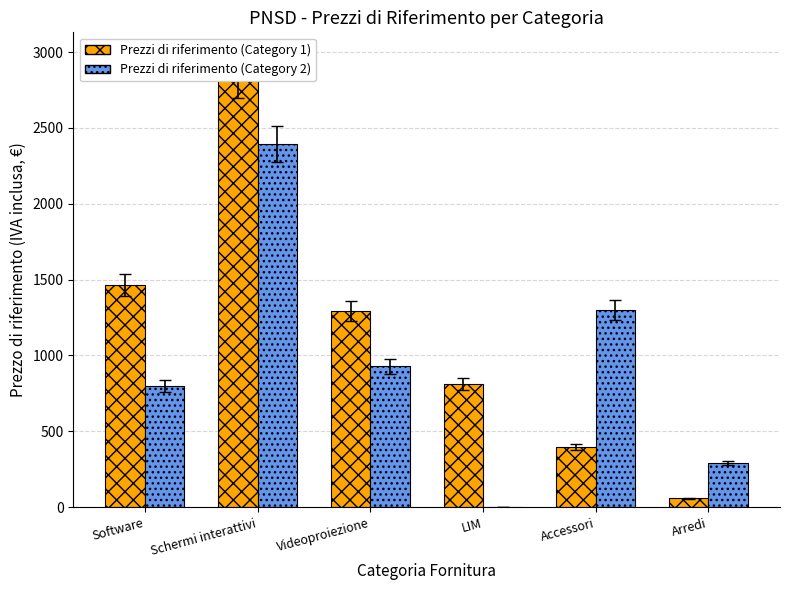

Count the number of categories in the chart.

6